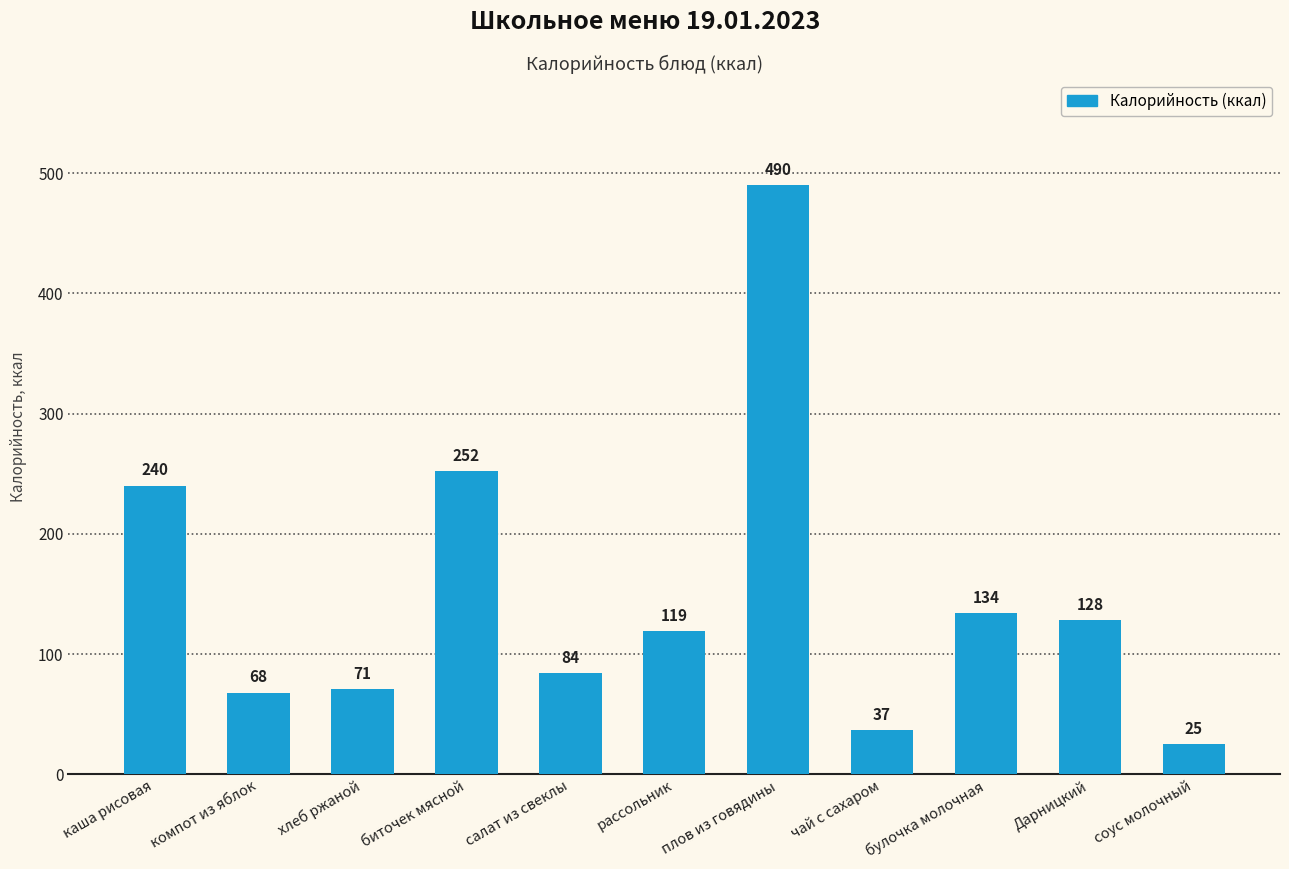

At which category does the chart reach its peak across all series?

плов из говядины